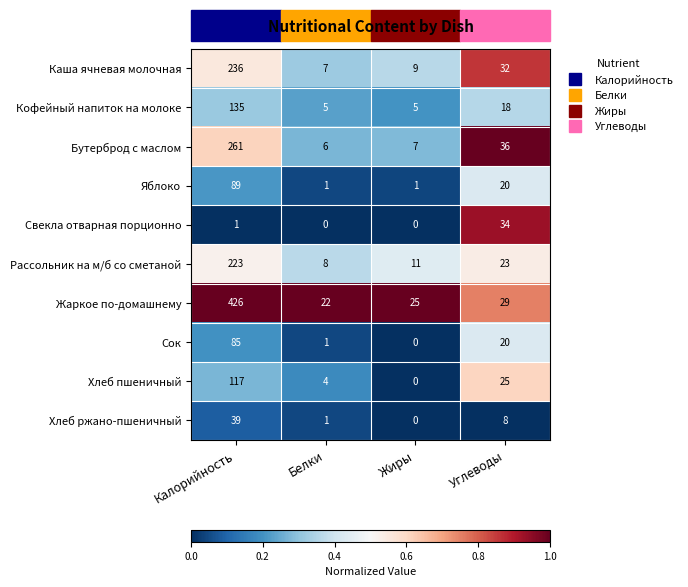

What is the difference between the Сок values at Белки and Калорийность?

84